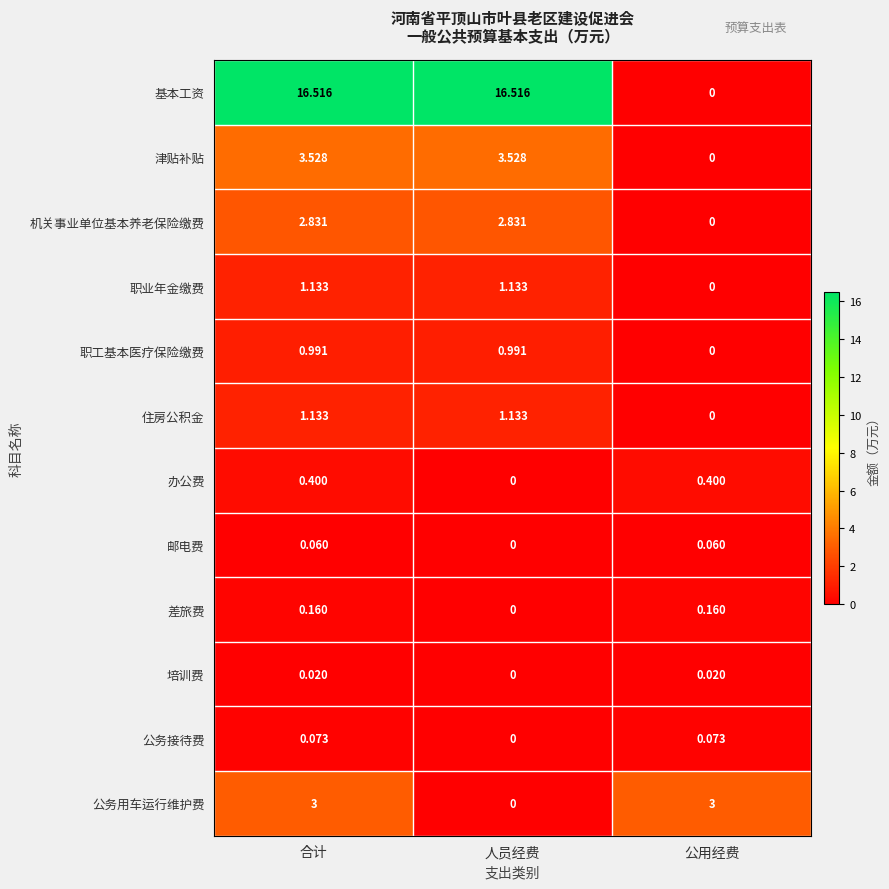

Which series has the largest total across all categories?

基本工资